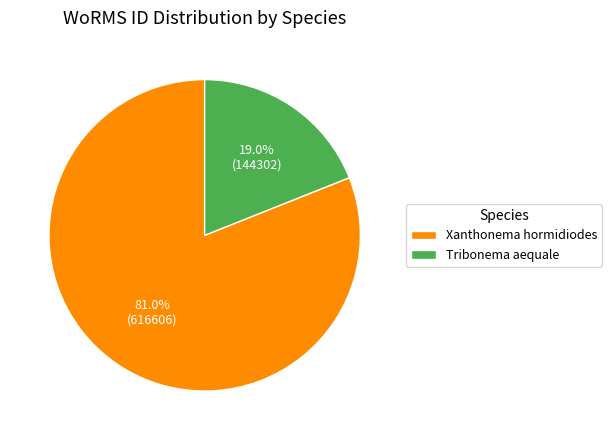

To the nearest percent, what portion does Xanthonema hormidiodes represent?

81%